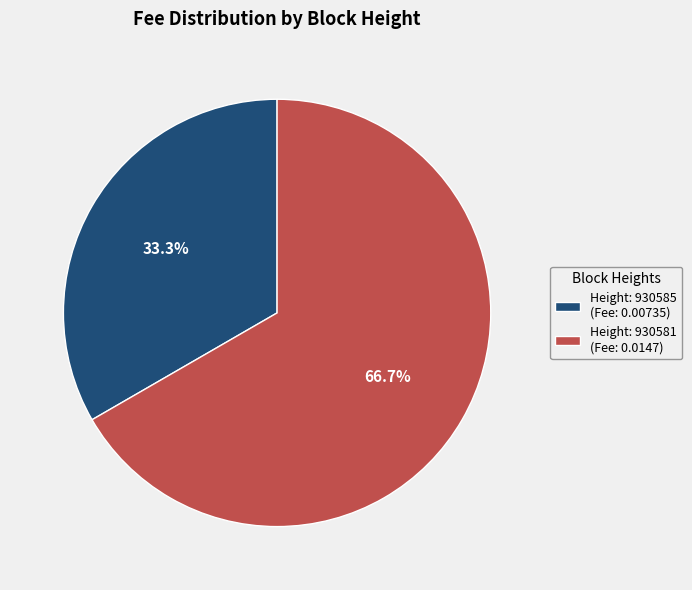

What is the largest slice in the pie chart?

Height: 930581 (Fee: 0.0147)